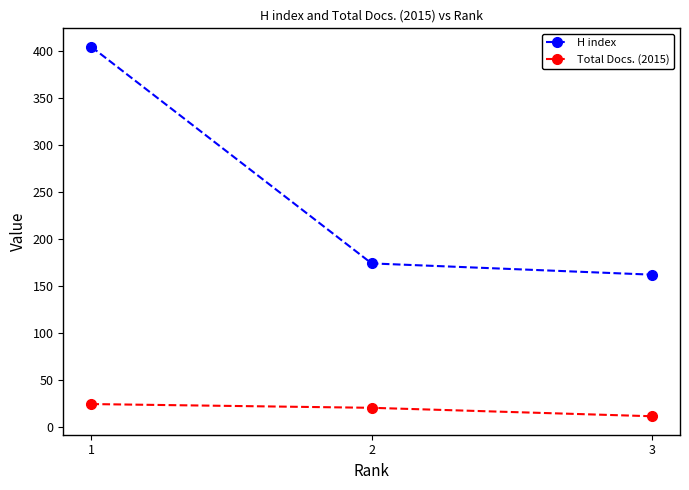

Rank the series at 2 from lowest to highest value.

Total Docs. (2015), H index